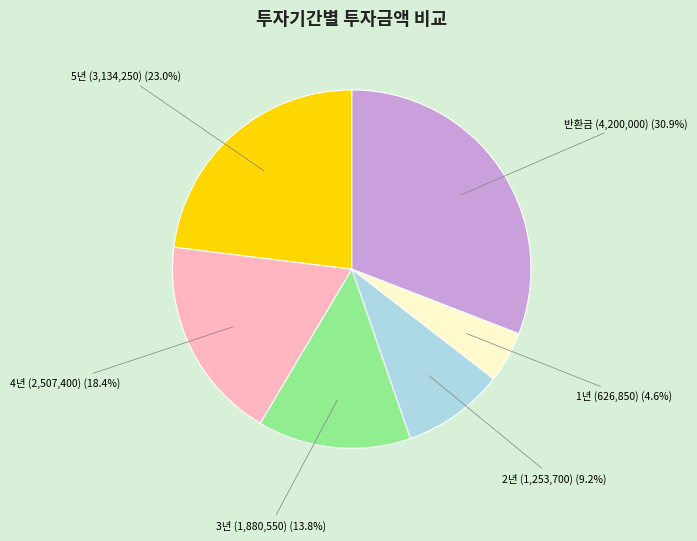

Count the number of slices in the pie.

6